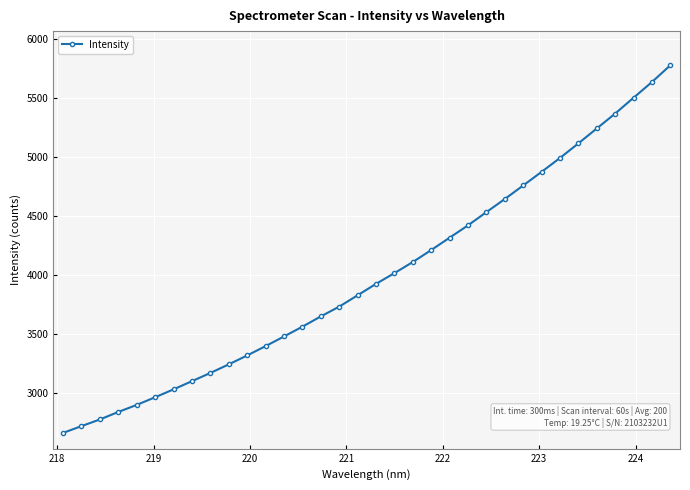

What is the value of the 22nd point from the left?

4318.5